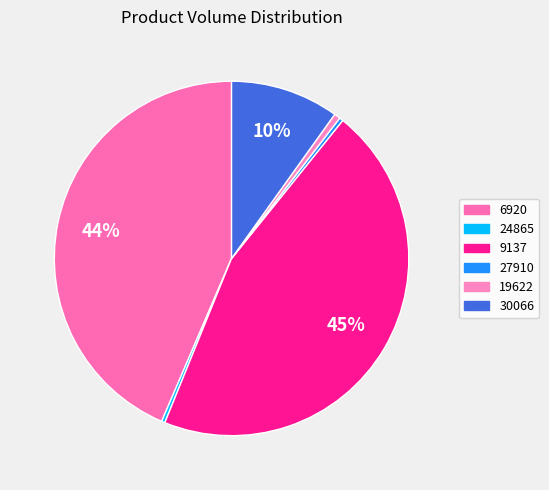

What is the smallest slice in the pie chart?

24865